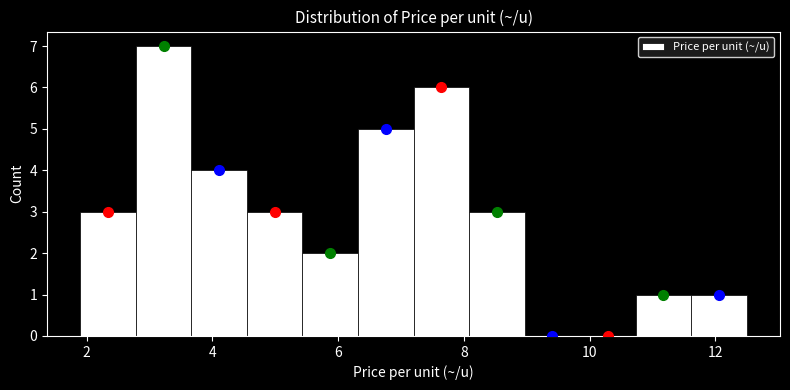

Reading left to right, list every bar in this chart as the range it spans on the x-axis followed by its height. Neither the bar edges nor the heights are printed on the chart, so give them approximately, as read against the axes.

2.0 to 2.8: 3
2.8 to 3.6: 7
3.6 to 4.6: 4
4.6 to 5.4: 3
5.4 to 6.4: 2
6.4 to 7.2: 5
7.2 to 8.0: 6
8.0 to 9.0: 3
9.0 to 9.8: 0
9.8 to 10.8: 0
10.8 to 11.6: 1
11.6 to 12.6: 1